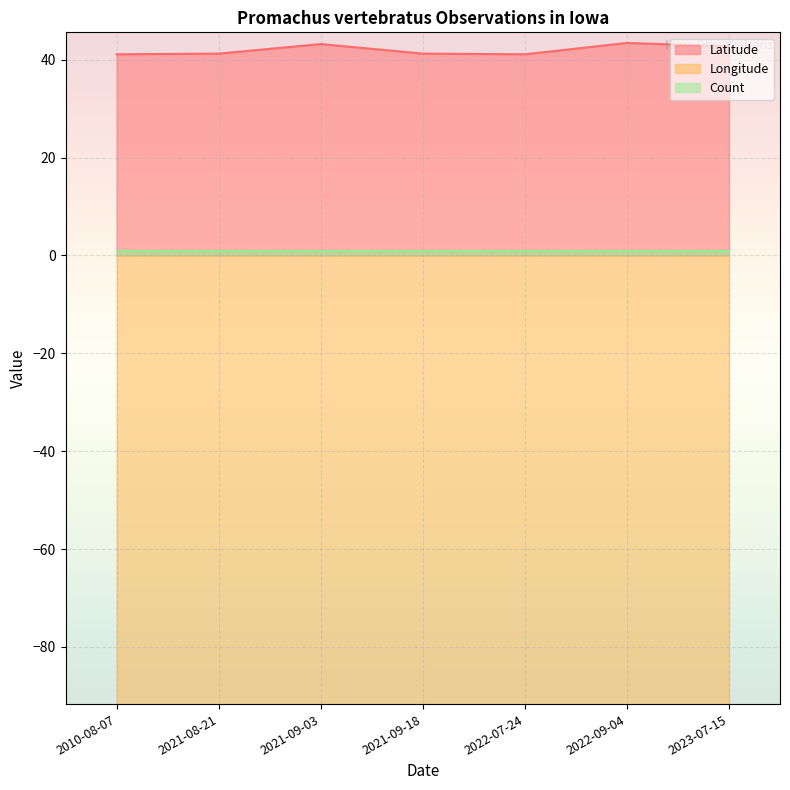

Read the Latitude value at 2022-09-04.

43.4